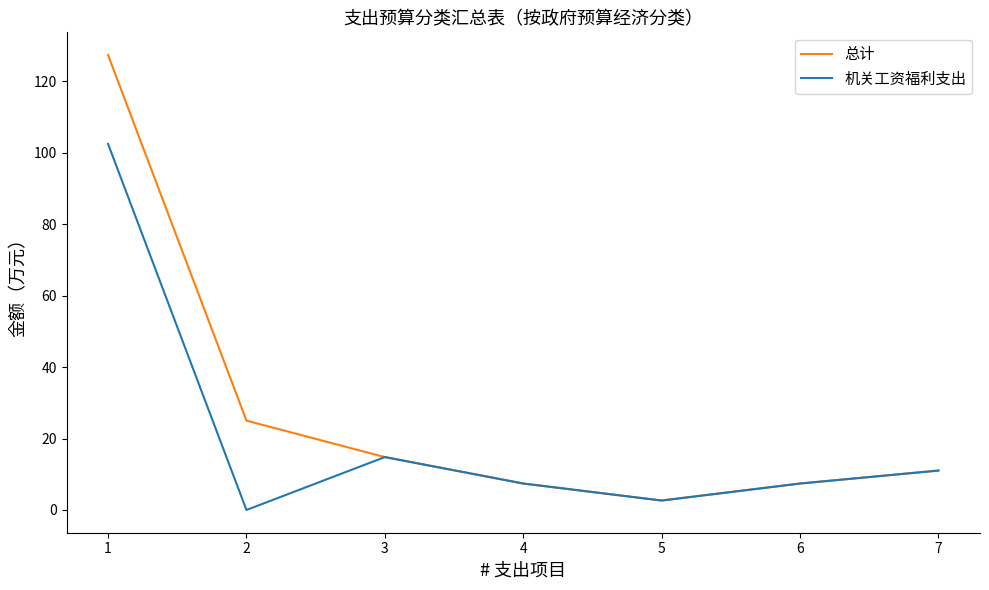

At which label does 机关工资福利支出 reach its minimum?

2